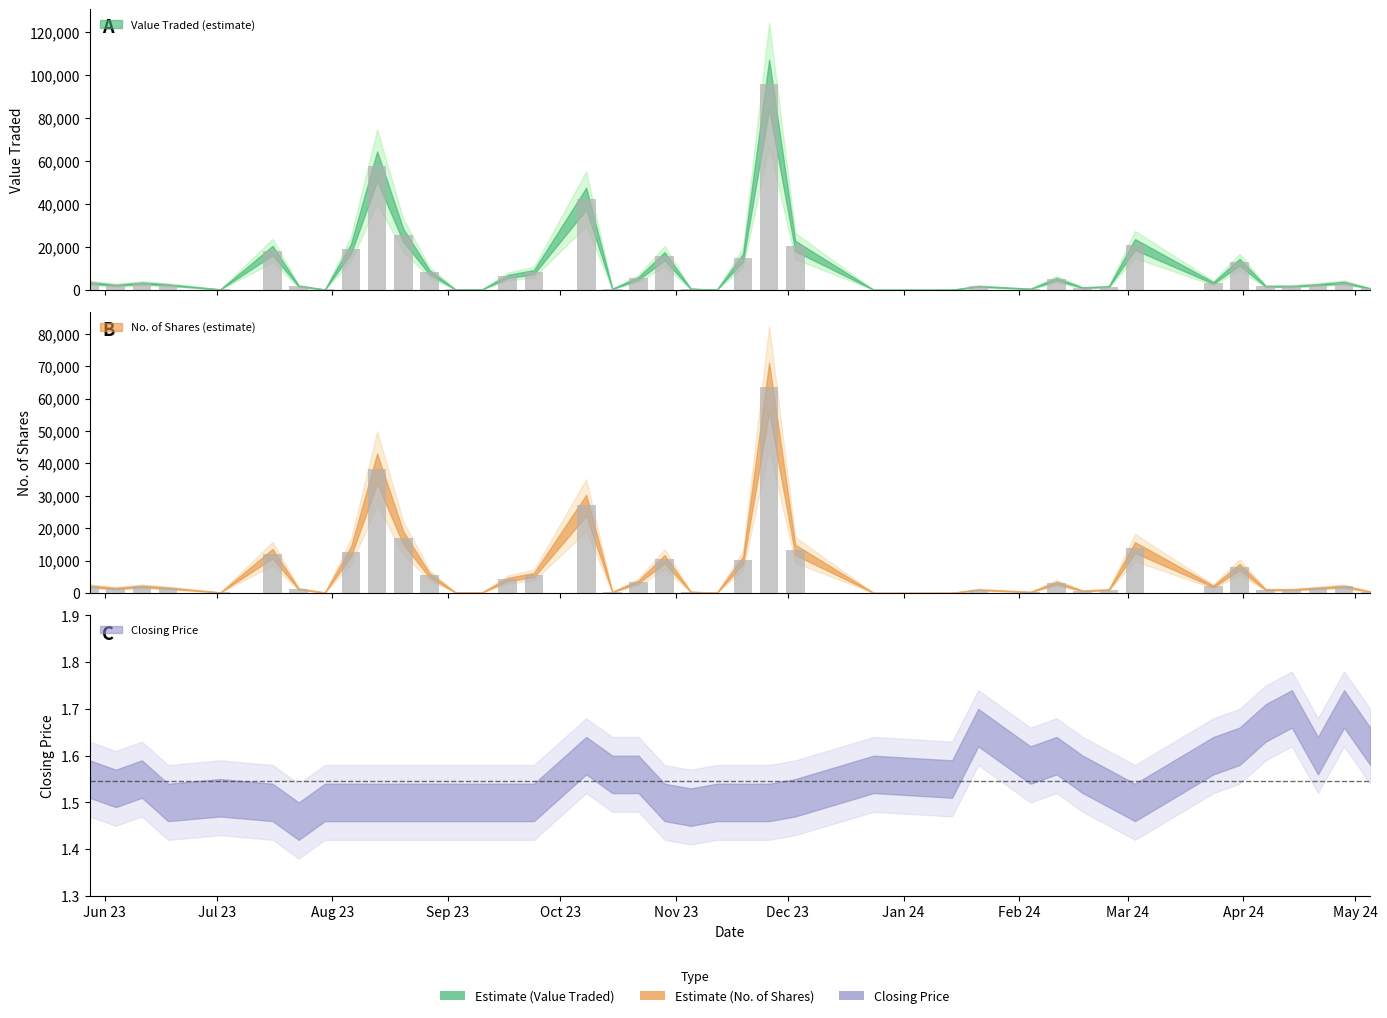

What is the value of the No. of Shares bar at the 7th from the left?

2010.0